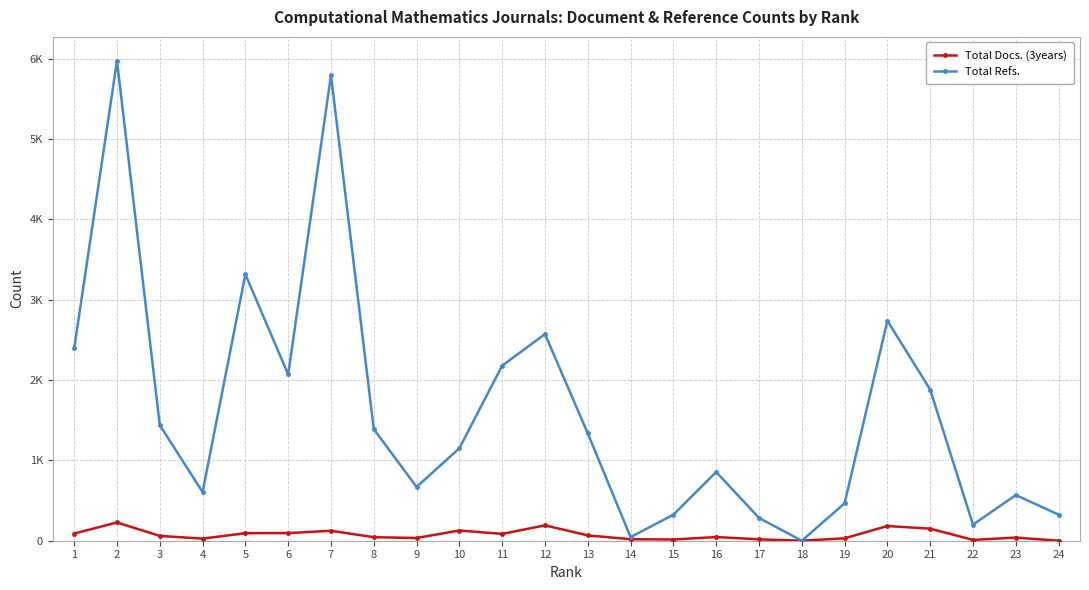

What is the highest value of the Total Docs. (3years) series?

227